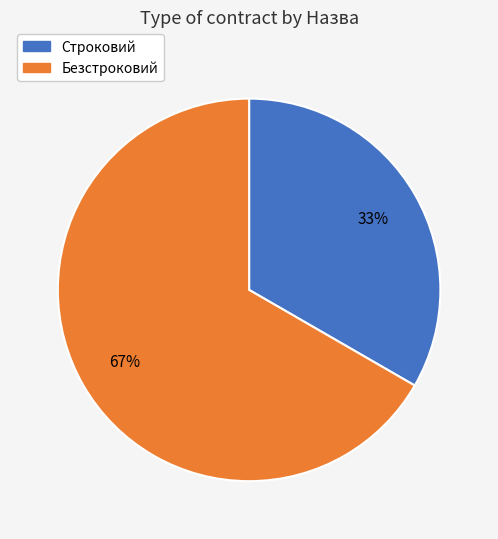

Is it true that Строковий is 44% of the pie?

False